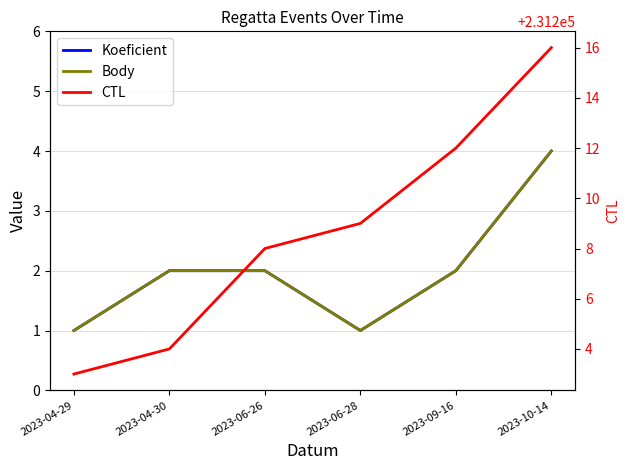

True or false: Body and Koeficient intersect in this chart.

False